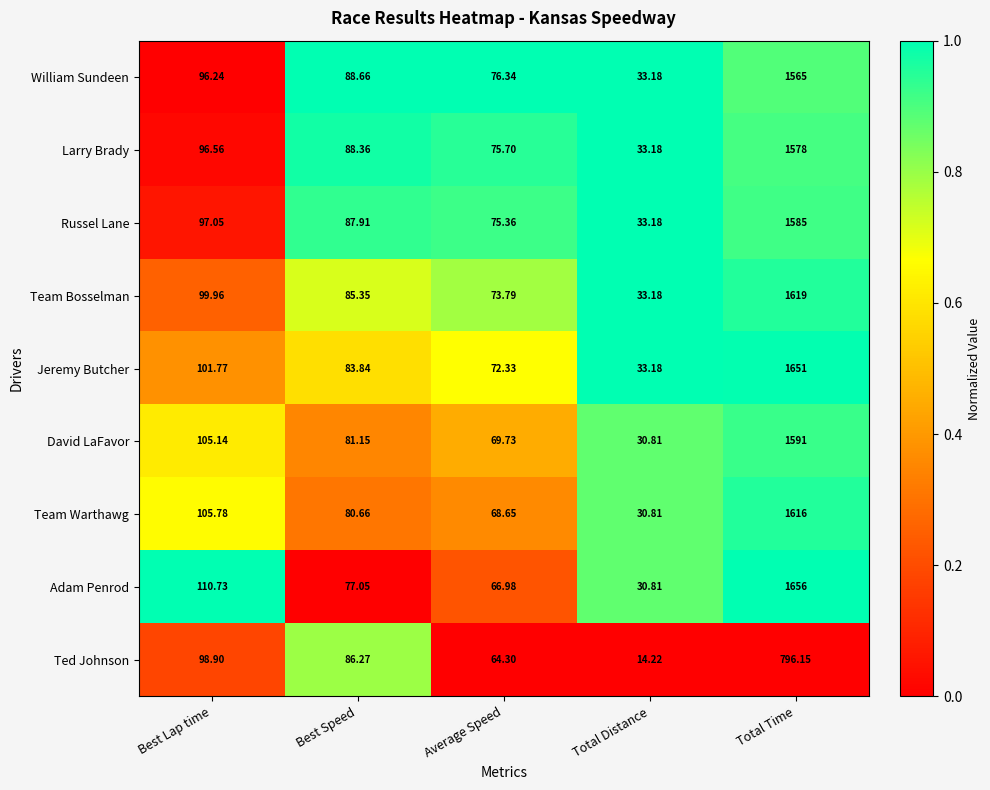

Rank the series by their maximum value, from lowest to highest.

Ted Johnson, William Sundeen, Larry Brady, Russel Lane, David LaFavor, Team Warthawg, Team Bosselman, Jeremy Butcher, Adam Penrod